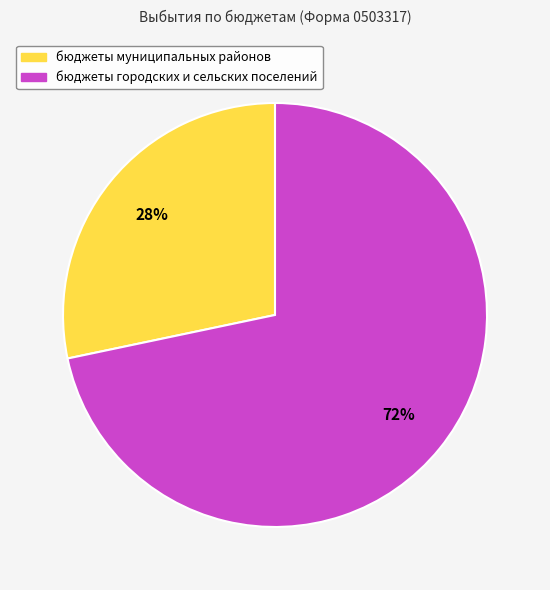

The бюджеты муниципальных районов slice represents 28% of the pie. True or false?

True